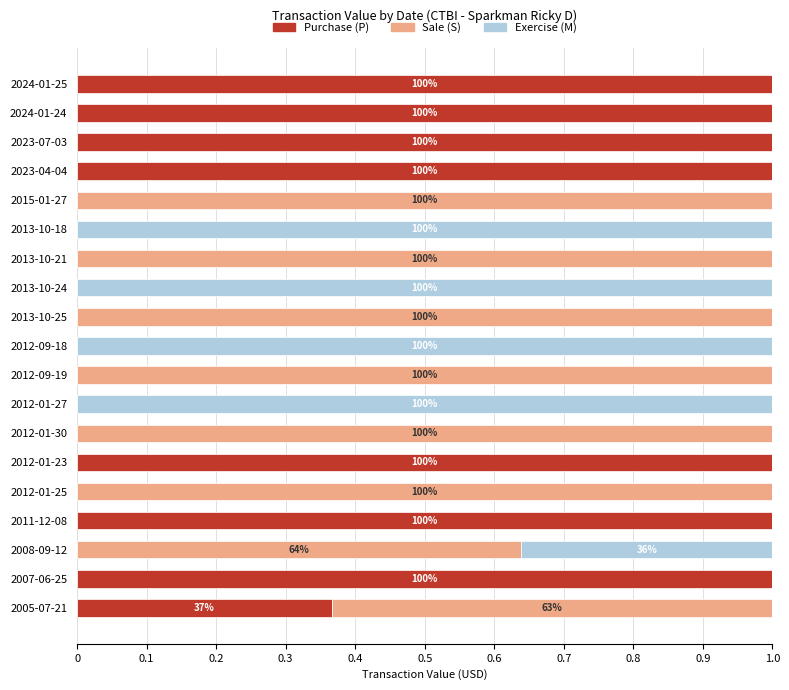

What is the total value across all series at 2024-01-24?

1.0